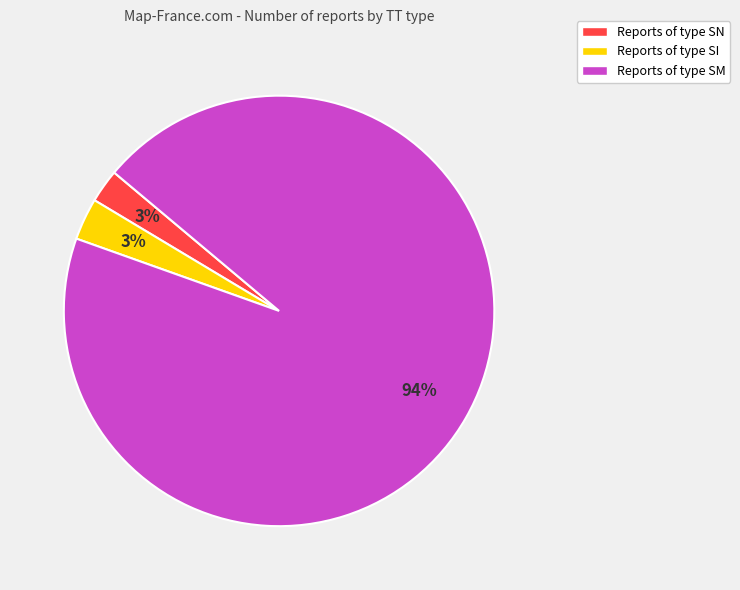

Does any single category account for the majority?

Yes